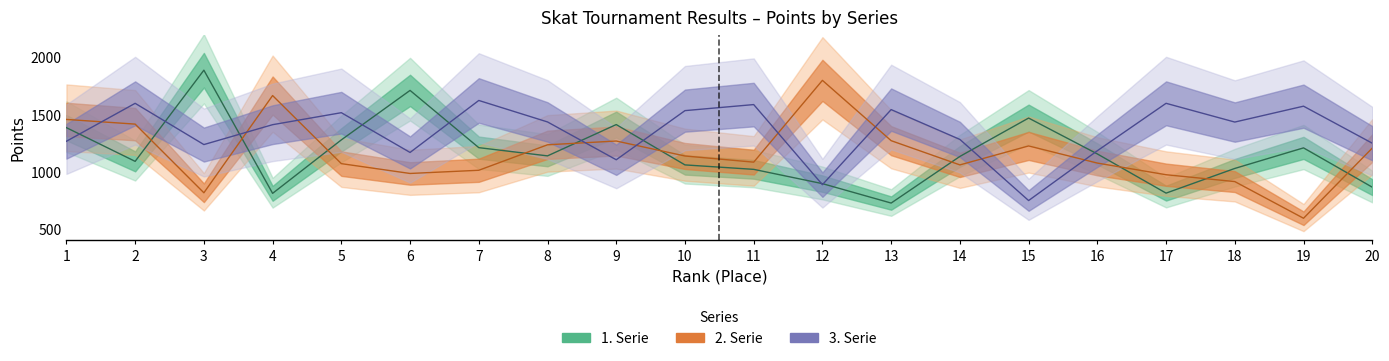

Rank the series by their maximum value, from highest to lowest.

1. Serie, 2. Serie, 3. Serie